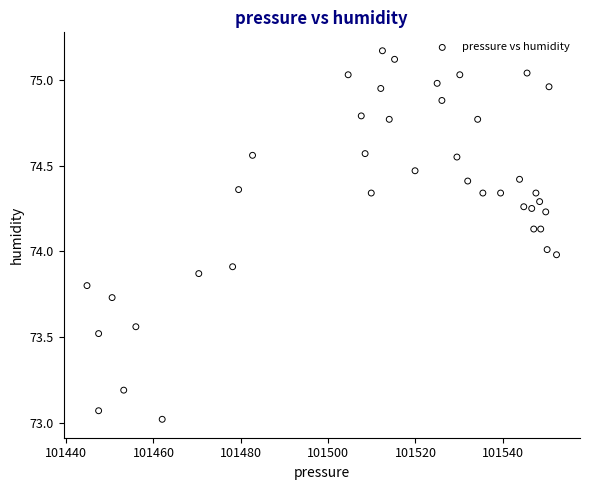

What is the range of X values (max minus min)?

107.5